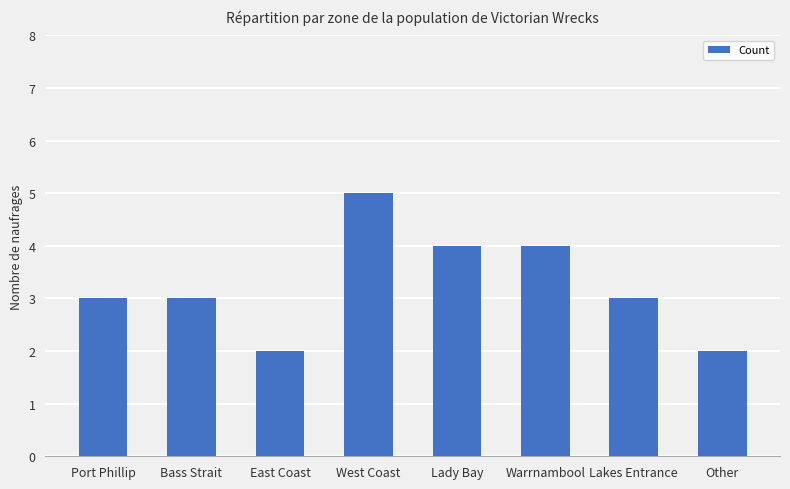

What is the average value?

3